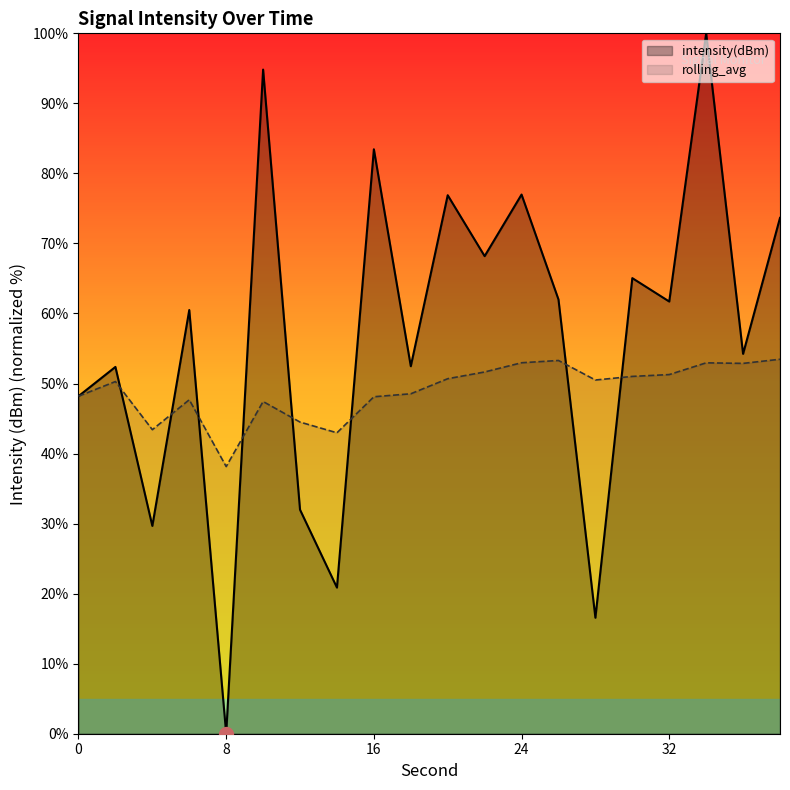

At which category is the sum across all series the highest?

34